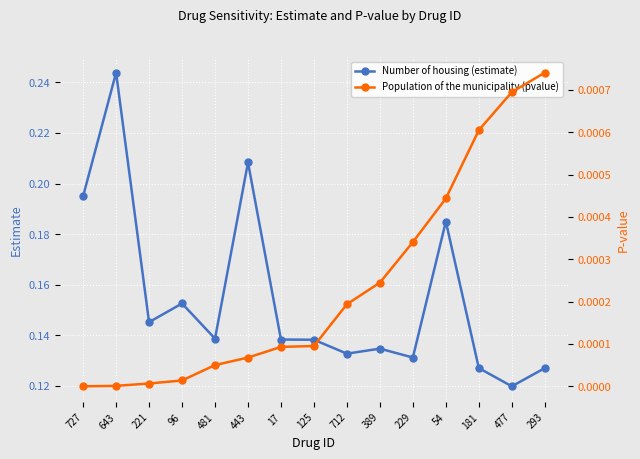

Is the value of Population of the municipality (pvalue) at 477 greater than the value of Number of housing (estimate) at 229?

No